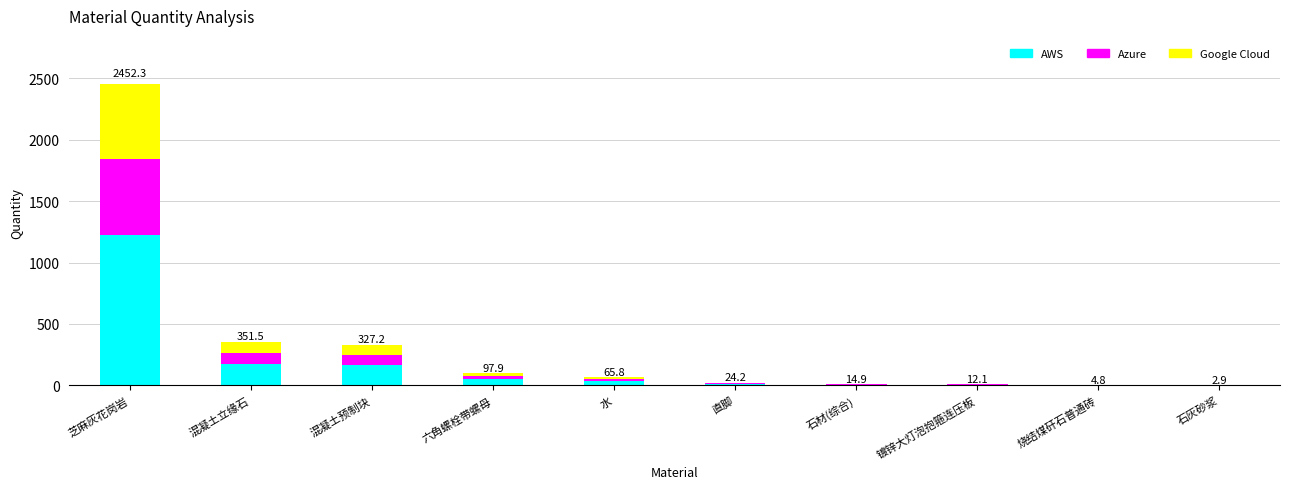

What is the maximum value for AWS?

1226.1